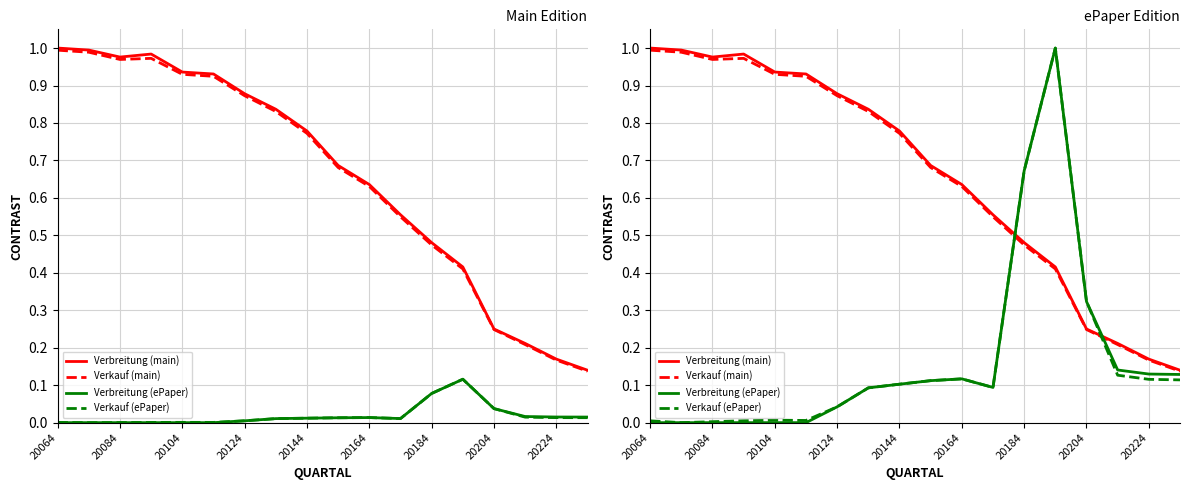

Reading left to right, extract all data points from this chart.

Verbreitung (main): 1.0	1.0	1.0	1.0	0.9	0.9	0.9	0.8	0.8	0.7	0.6	0.6	0.5	0.4	0.2	0.2	0.2	0.1
Verkauf (main): 1.0	1.0	1.0	1.0	0.9	0.9	0.9	0.8	0.8	0.7	0.6	0.5	0.5	0.4	0.2	0.2	0.2	0.1
Verbreitung (ePaper): 0.0	0.0	0.0	0.0	0.0	0.0	0.0	0.1	0.1	0.1	0.1	0.1	0.7	1.0	0.3	0.1	0.1	0.1
Verkauf (ePaper): 0.0	0.0	0.0	0.0	0.0	0.0	0.0	0.1	0.1	0.1	0.1	0.1	0.7	1.0	0.3	0.1	0.1	0.1